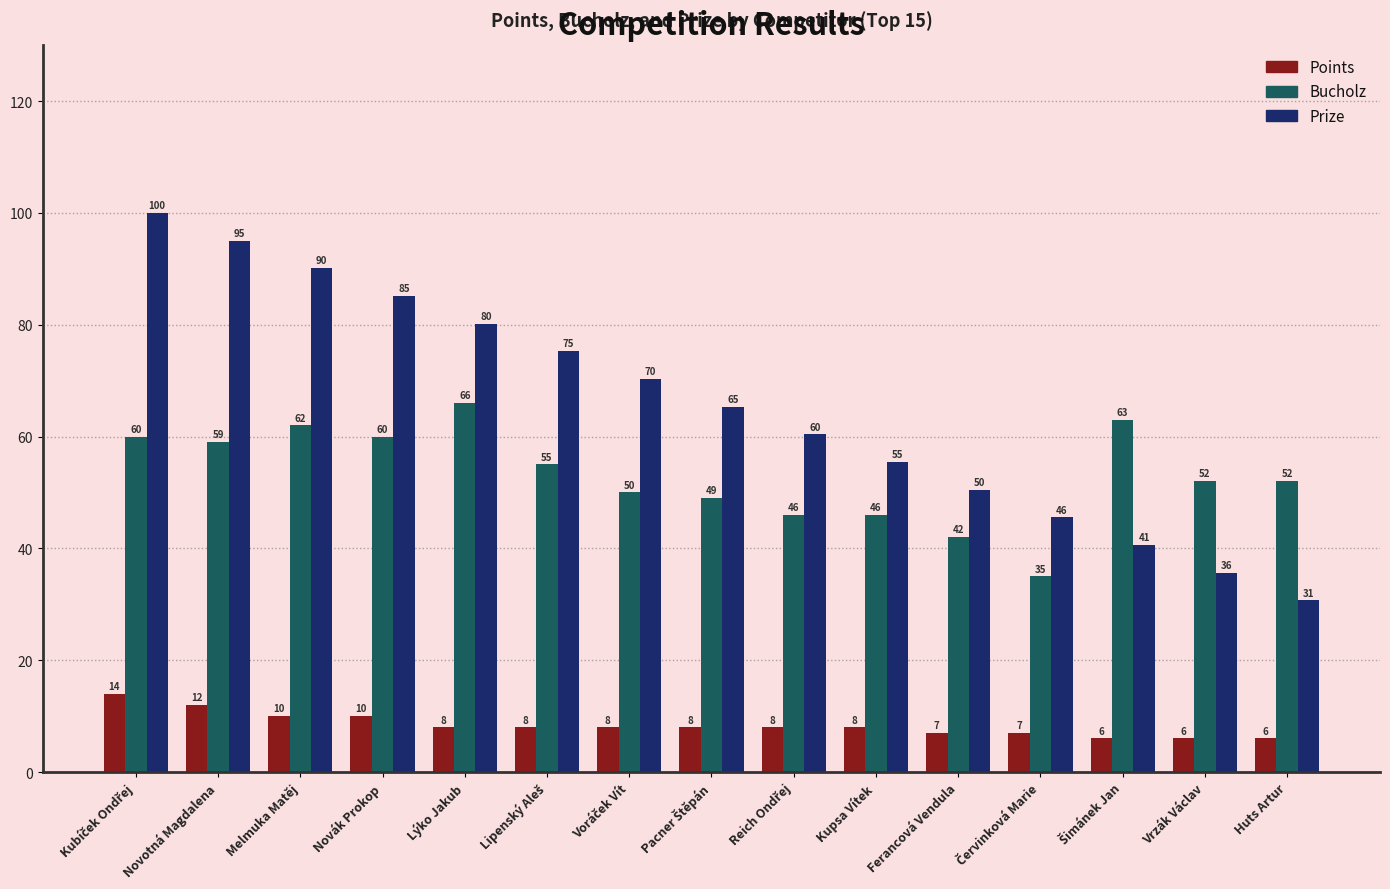

What is the label of the 11th bar from the right?

Lýko Jakub